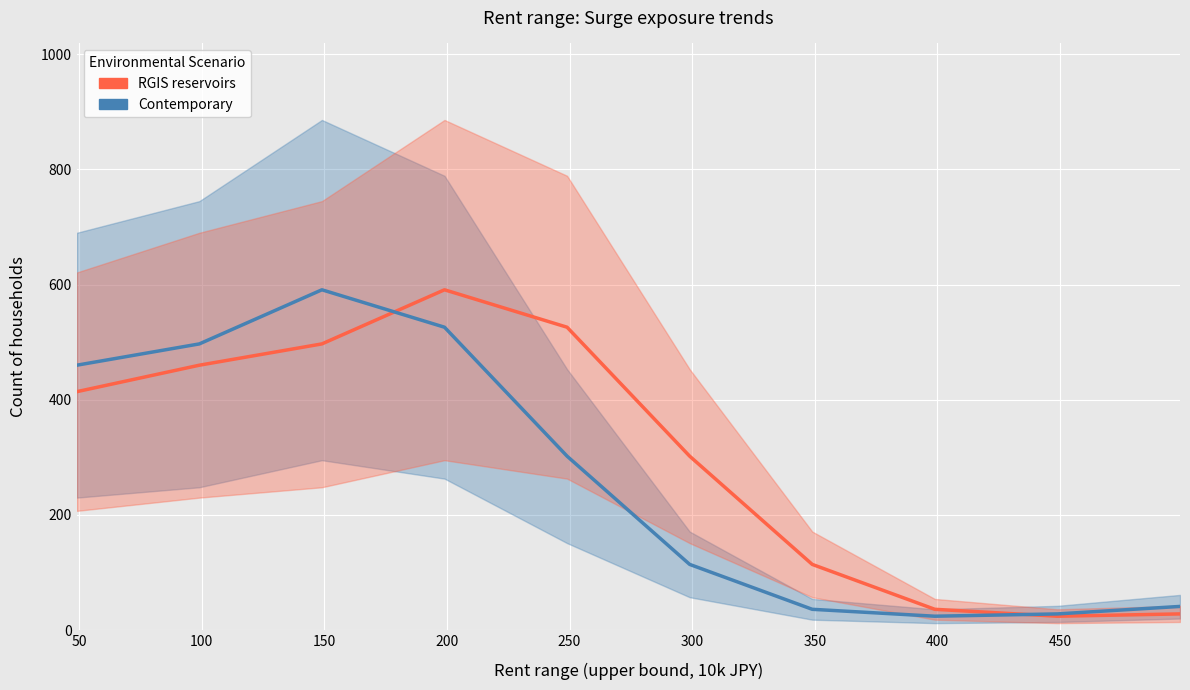

How many times do Contemporary and RGIS reservoirs cross each other?

2